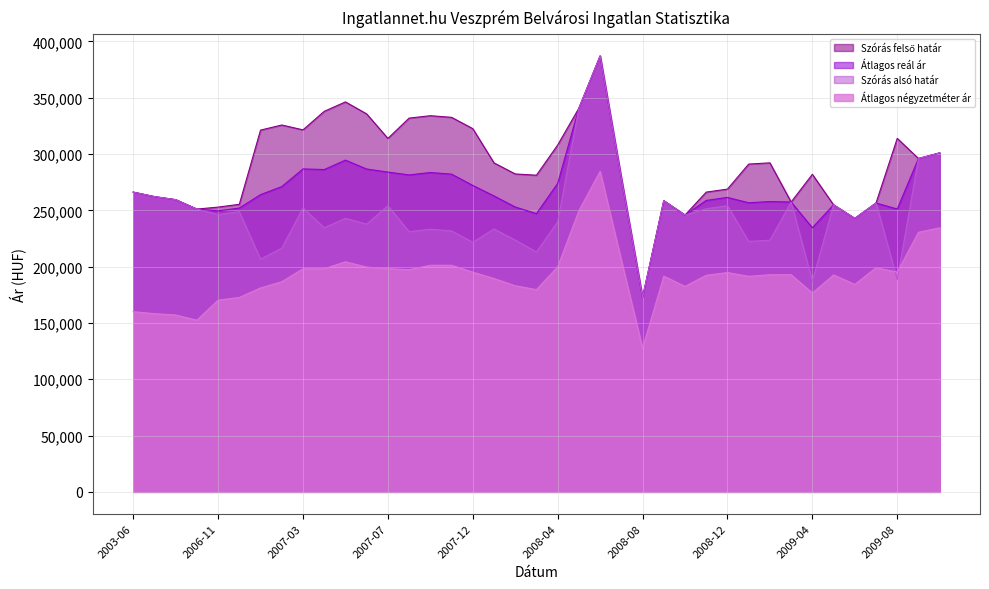

True or false: Átlagos négyzetméter ár has more than 2 interior local peaks.

True